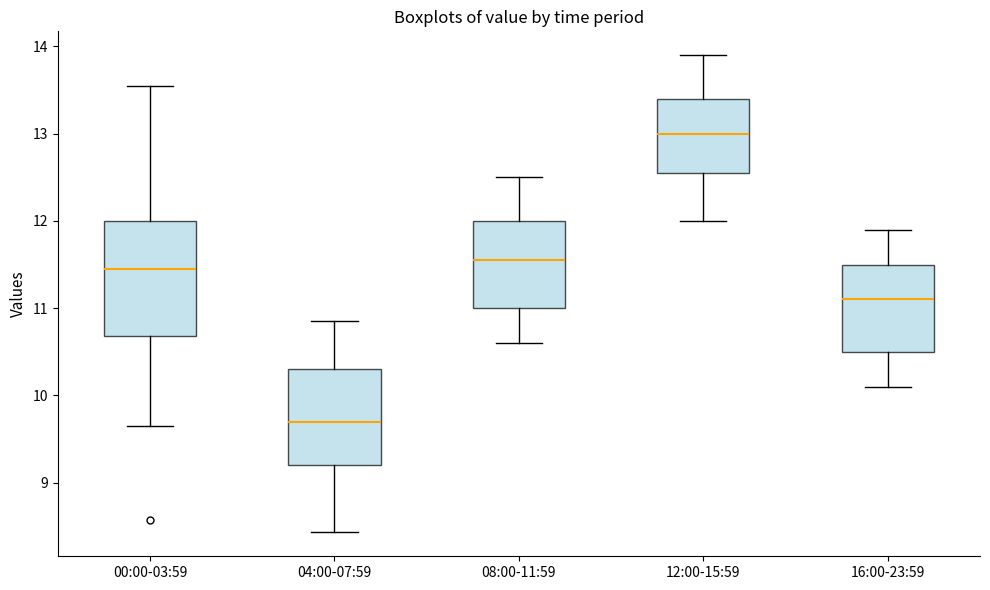

Reading left to right, transcribe this box plot: for each box, give where its median line is, the range the box spans, and where its two whiskers end, as read against the y-axis. The values are not printed on the chart, so give them approximately, as read against the axis.

00:00-03:59: median 11.5, box 10.7 to 12.0, whiskers 9.7 to 13.6
04:00-07:59: median 9.7, box 9.2 to 10.3, whiskers 8.4 to 10.9
08:00-11:59: median 11.6, box 11.0 to 12.0, whiskers 10.6 to 12.5
12:00-15:59: median 13.0, box 12.6 to 13.4, whiskers 12.0 to 13.9
16:00-23:59: median 11.1, box 10.5 to 11.5, whiskers 10.1 to 11.9